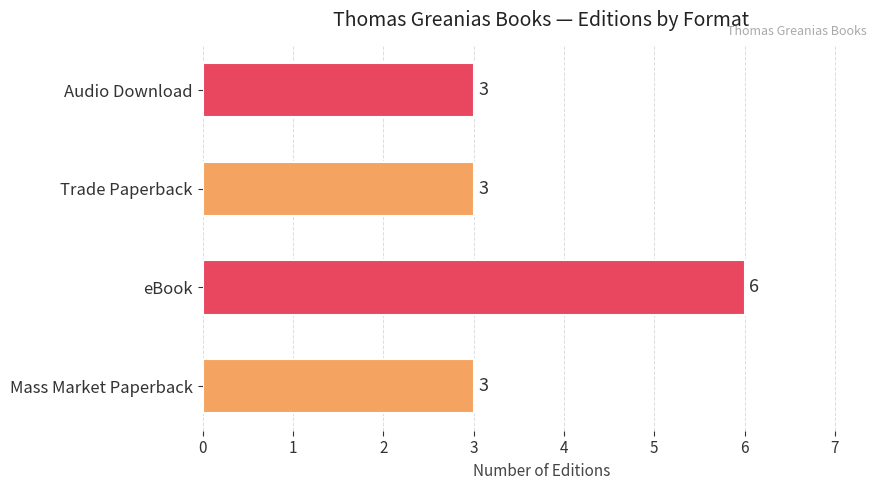

How many series are shown in this chart?

1